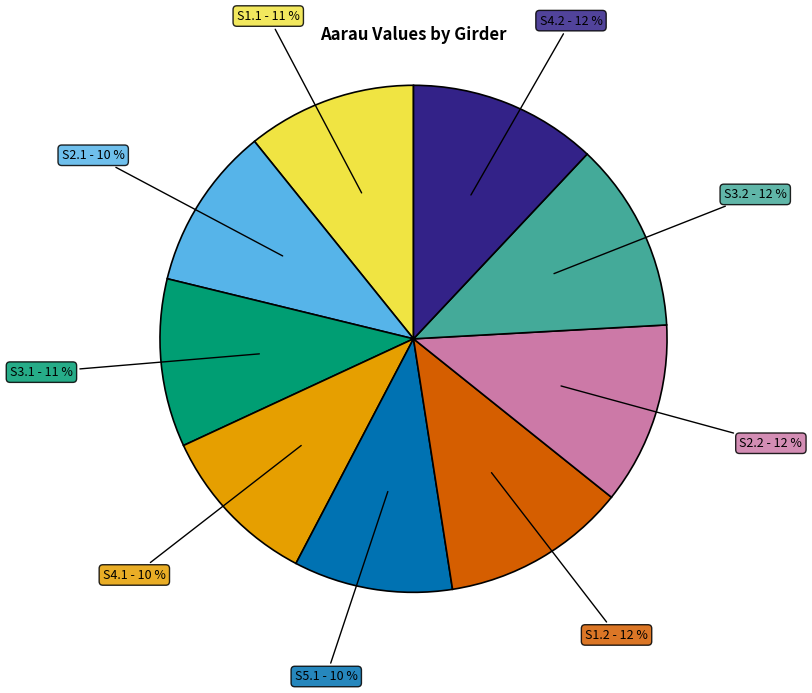

To the nearest percent, what is the average slice percentage?

11%